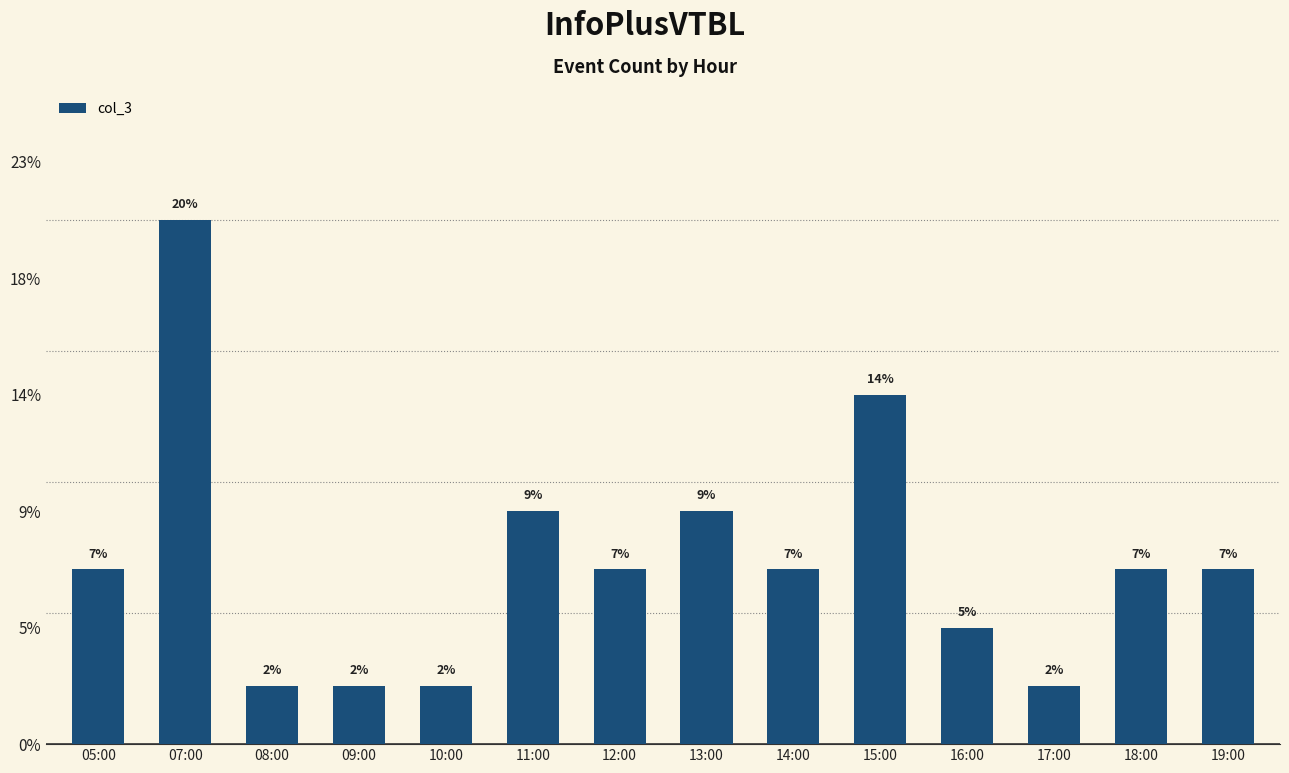

What is the label of the 10th bar from the left?

15:00